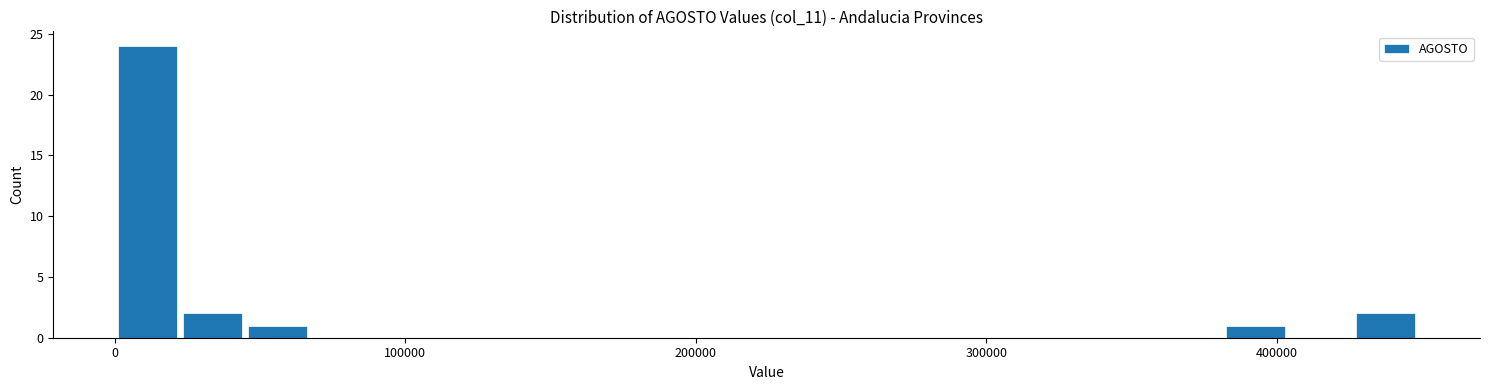

Read against the x-axis, roughly where is the centre of the tallest bar?

10000